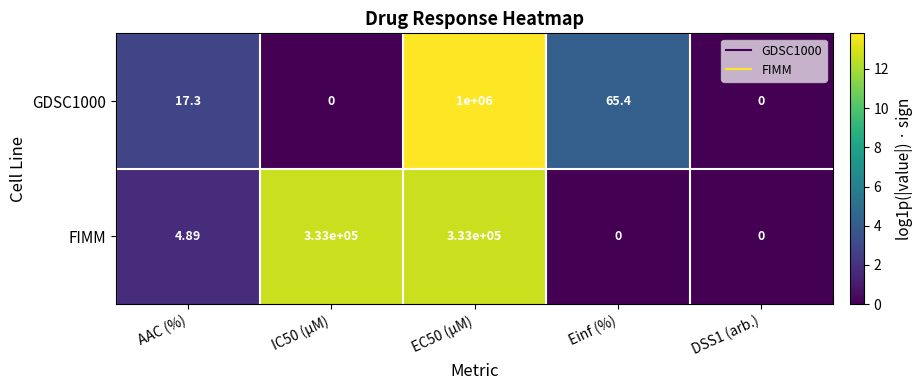

Rank the series by their maximum value, from highest to lowest.

GDSC1000, FIMM